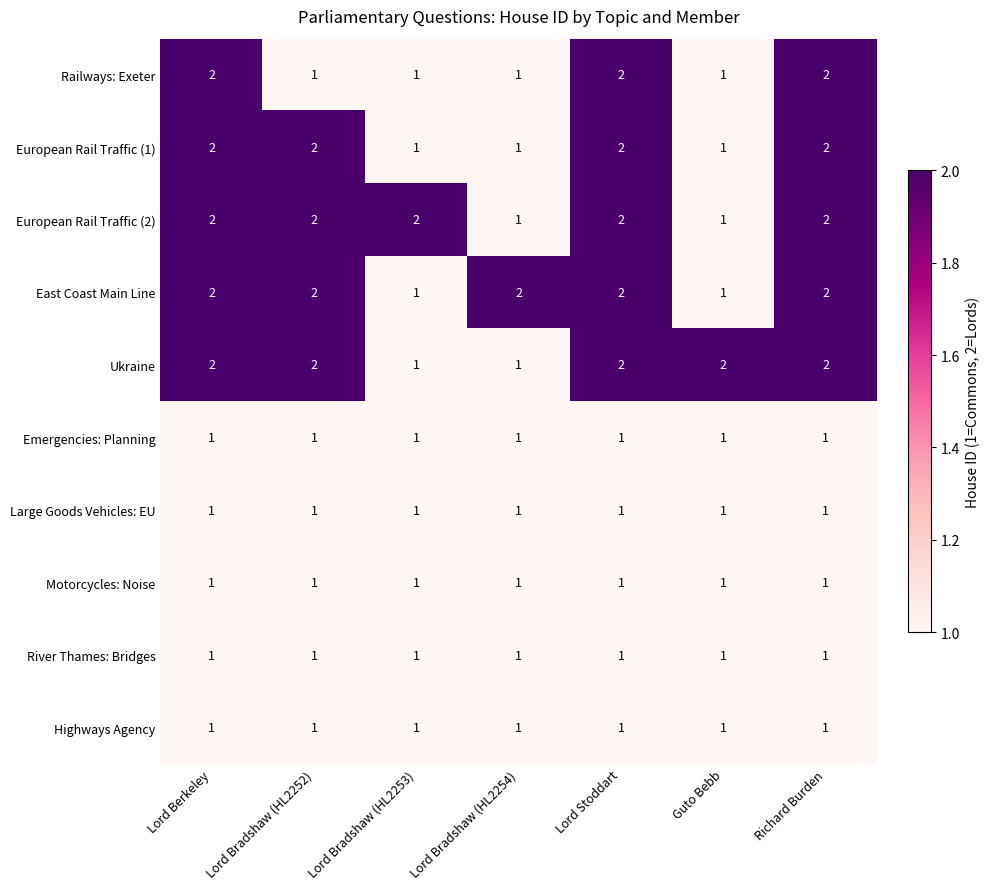

The value of European Rail Traffic (2) at Lord Bradshaw (HL2252) is 2. True or false?

True